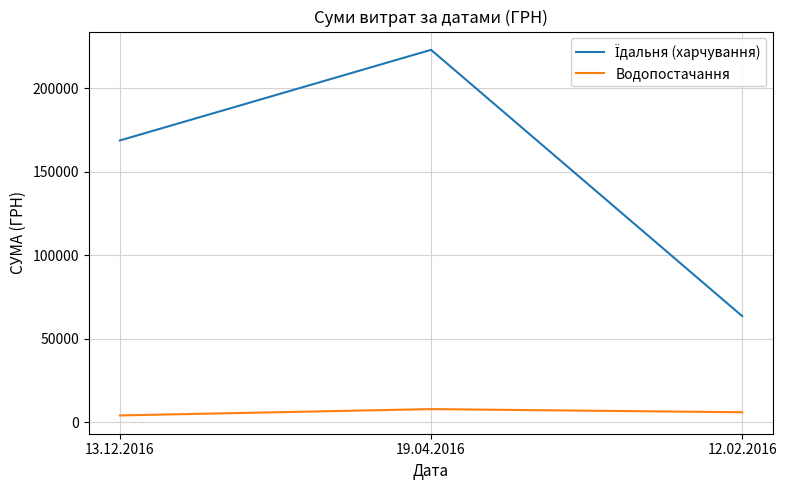

What is the spread (max minus min) of values at 19.04.2016?

215023.1